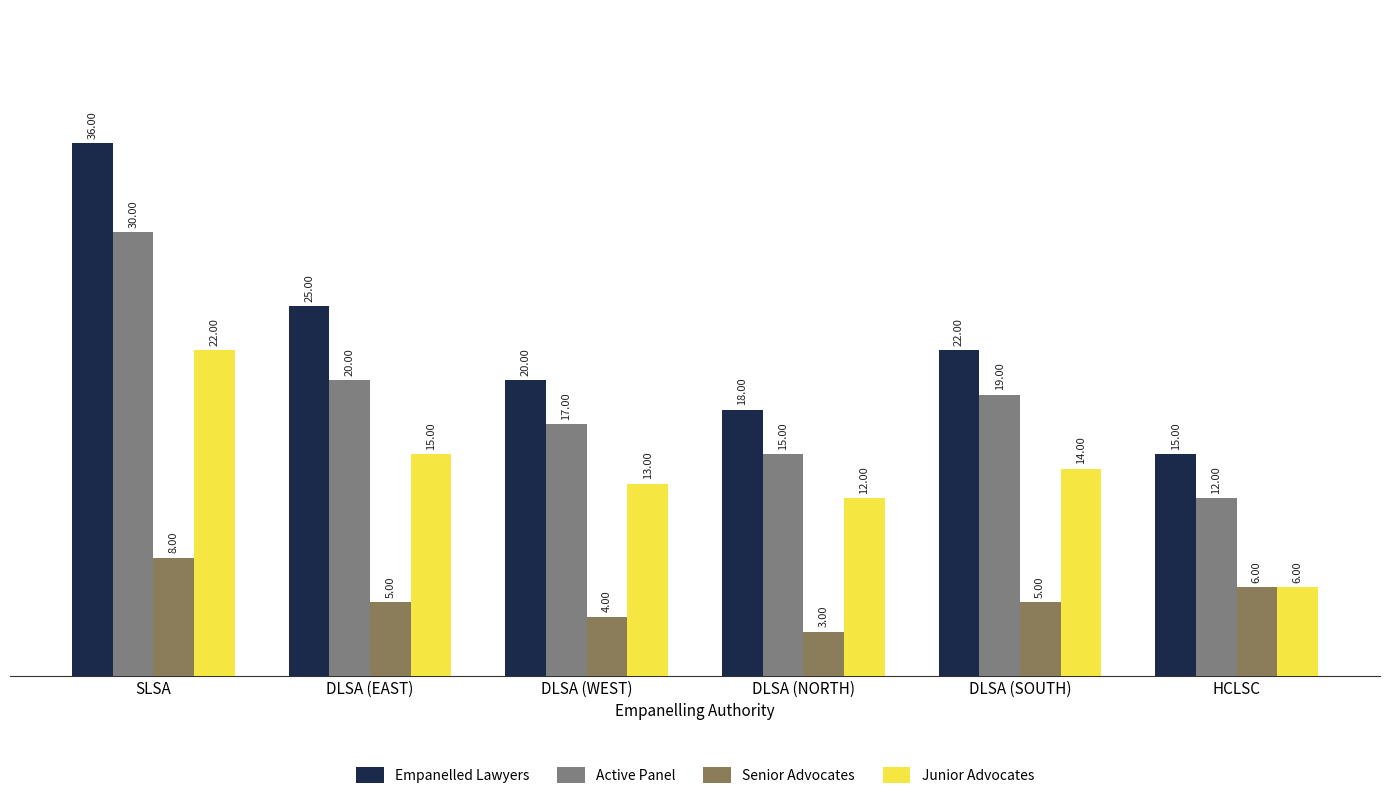

Count the number of data series in this chart.

4